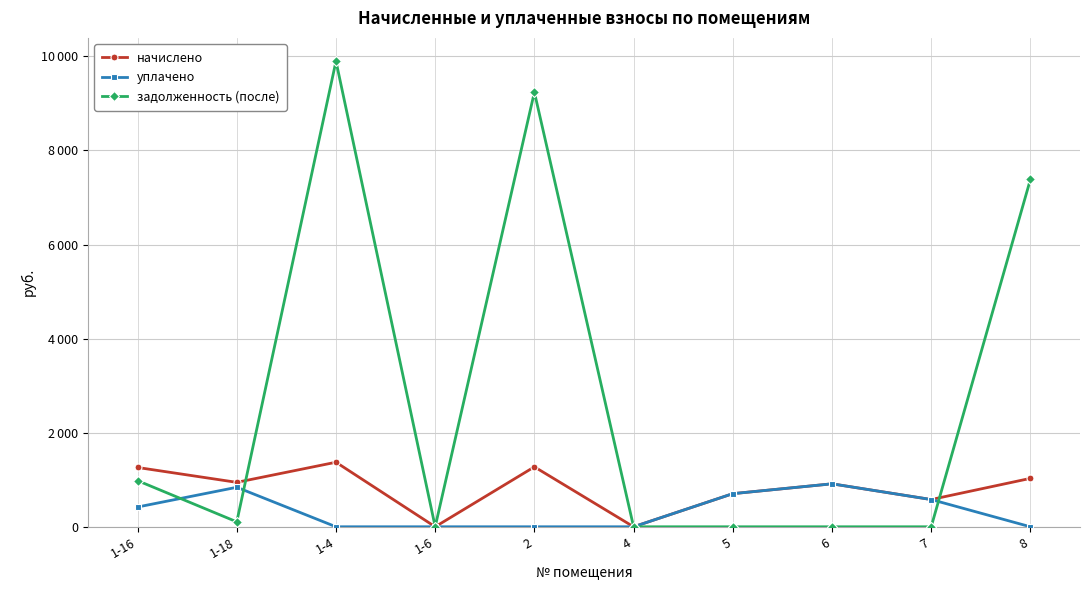

What is the spread (max minus min) of values at 1-18?

839.5